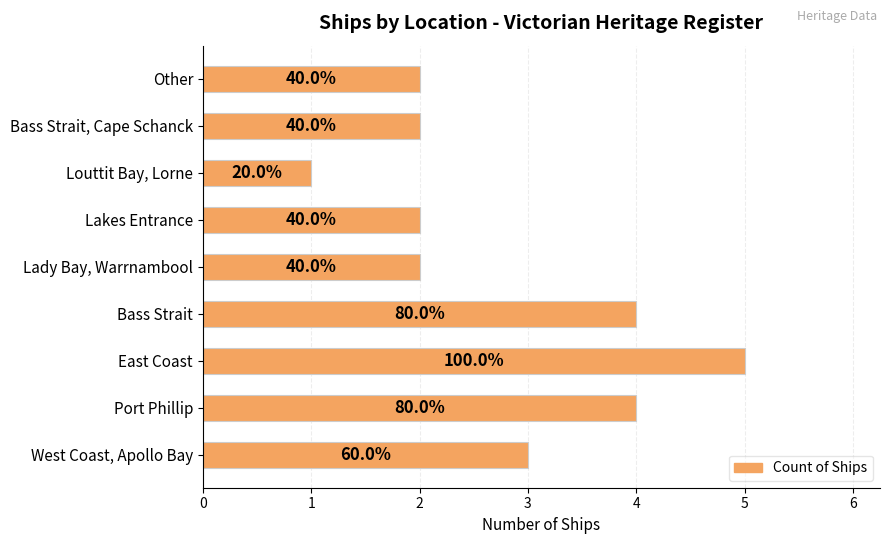

What is the smallest value displayed?

1